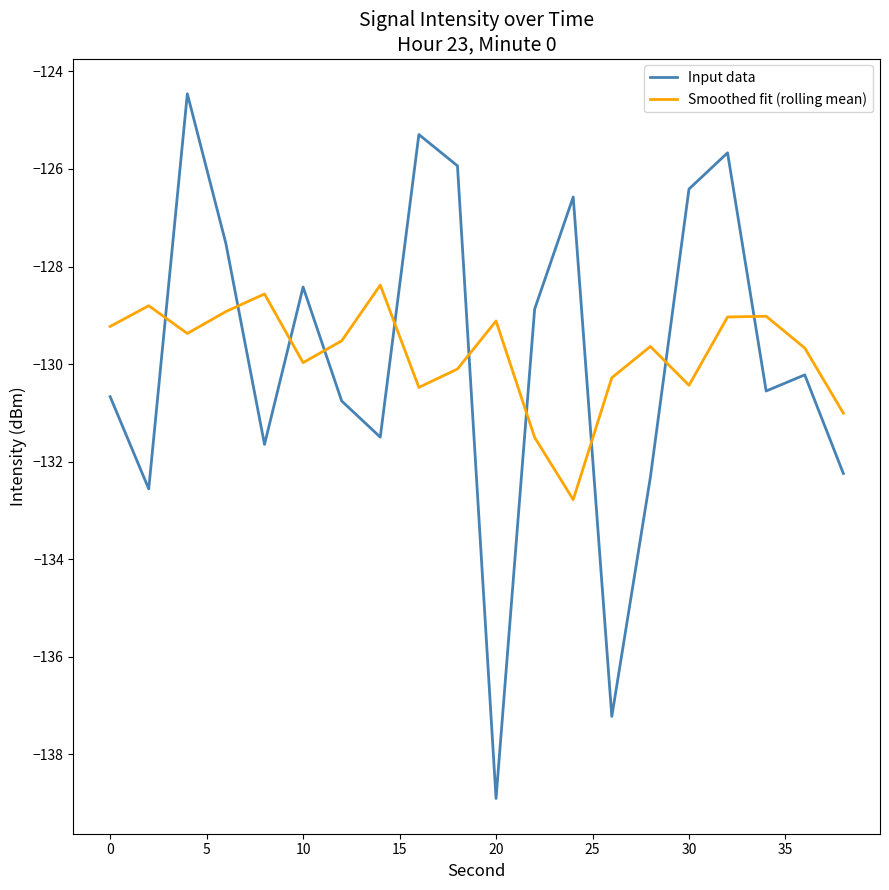

List the series in order of their peak value, highest first.

Input data, Smoothed fit (rolling mean)